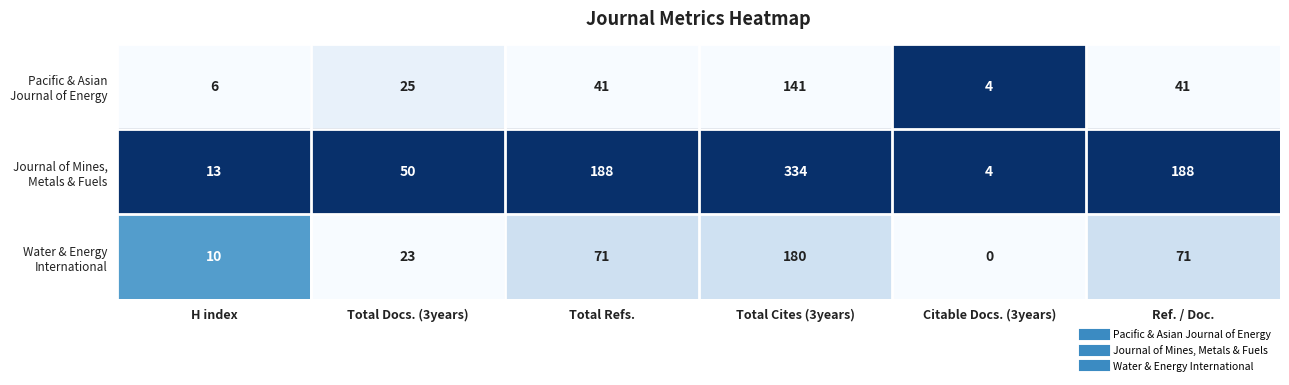

Which category has the lowest value across all series?

Citable Docs. (3years)